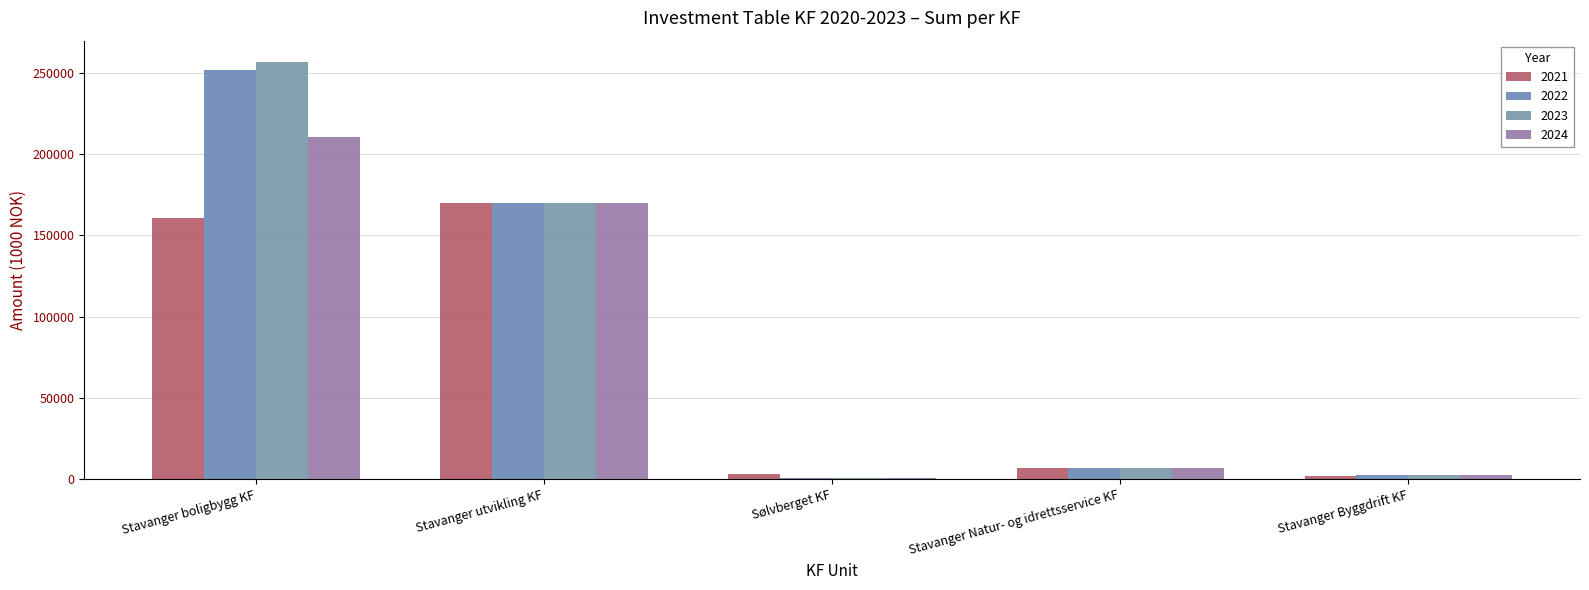

How many groups of bars are there?

5